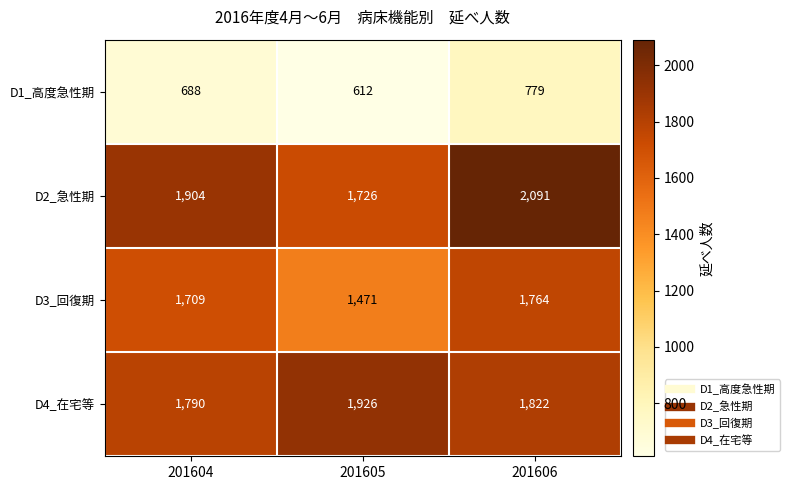

List the series in order of their peak value, lowest first.

D1_高度急性期, D3_回復期, D4_在宅等, D2_急性期